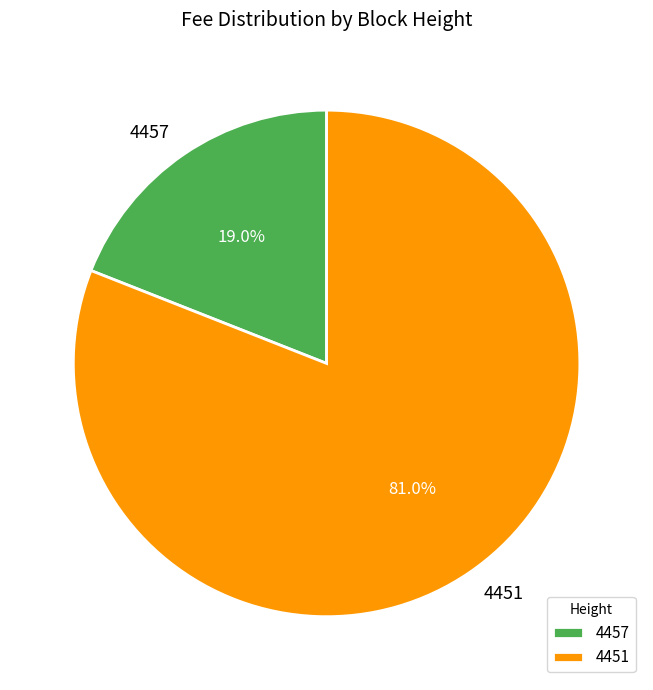

Is the sum of 4457 and 4451 greater than half?

Yes